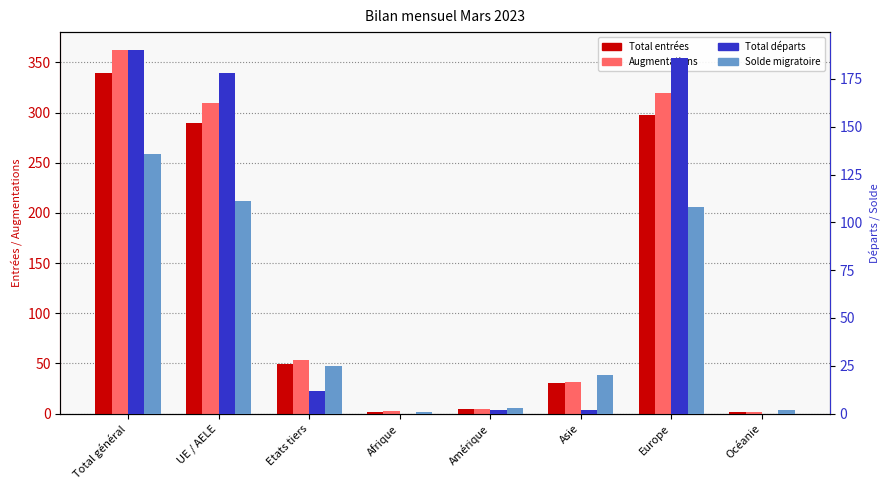

The Total entrées series shows 399 at UE / AELE. True or false?

False